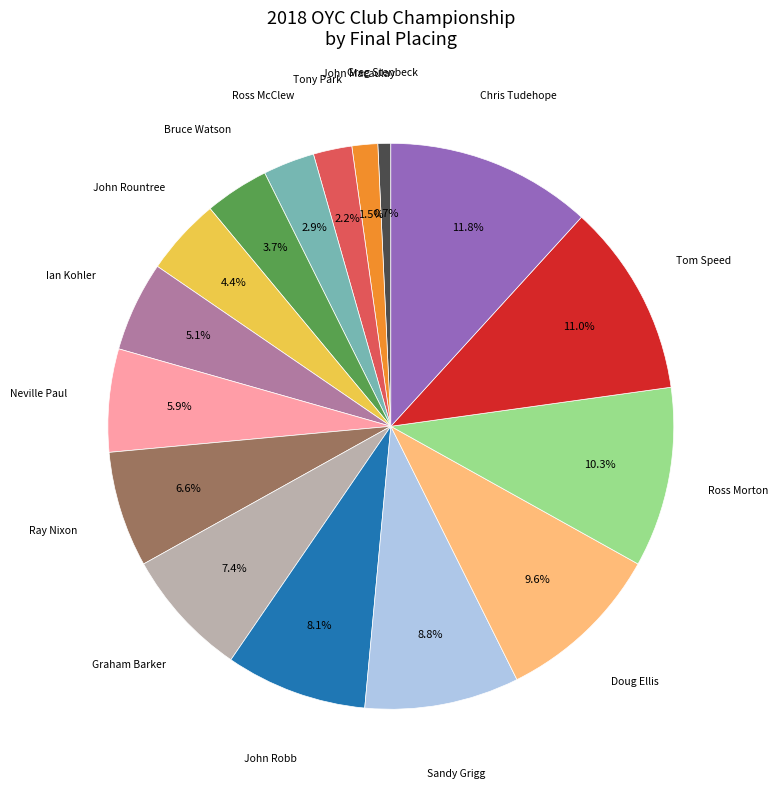

Does any single category account for the majority?

No